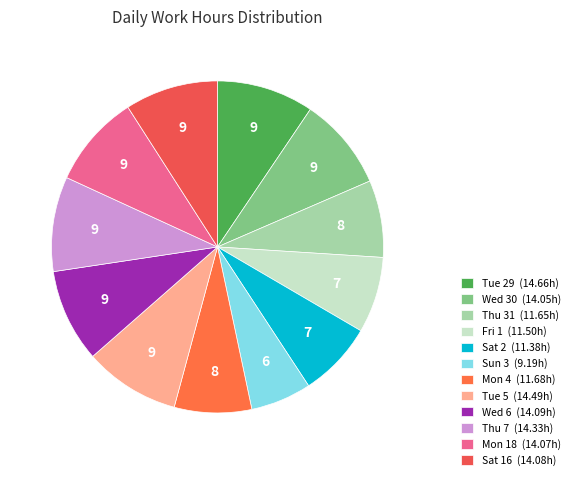

The Tue 29 slice represents 1% of the pie. True or false?

False